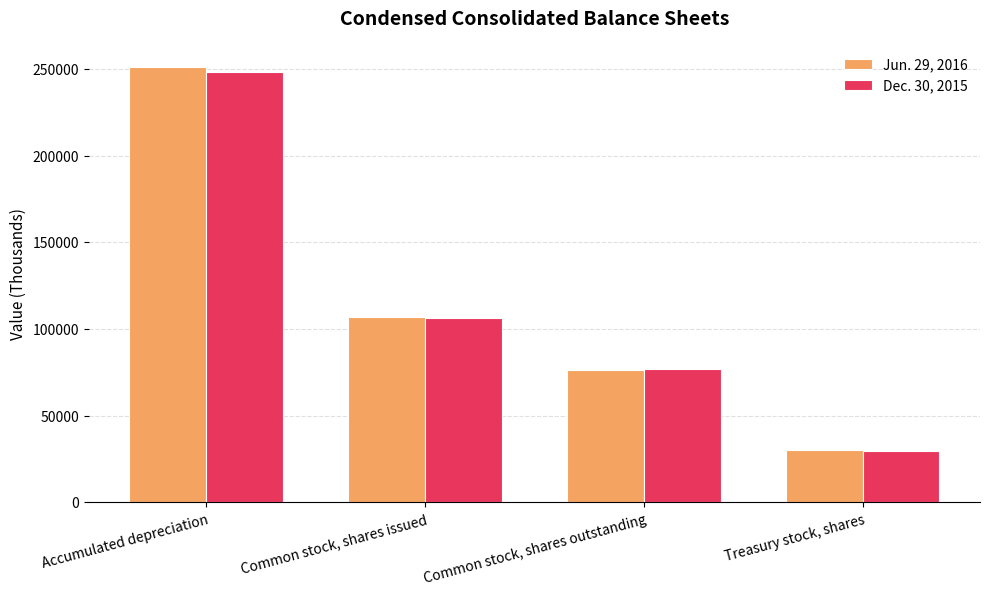

What is the maximum value for Jun. 29, 2016?

251129